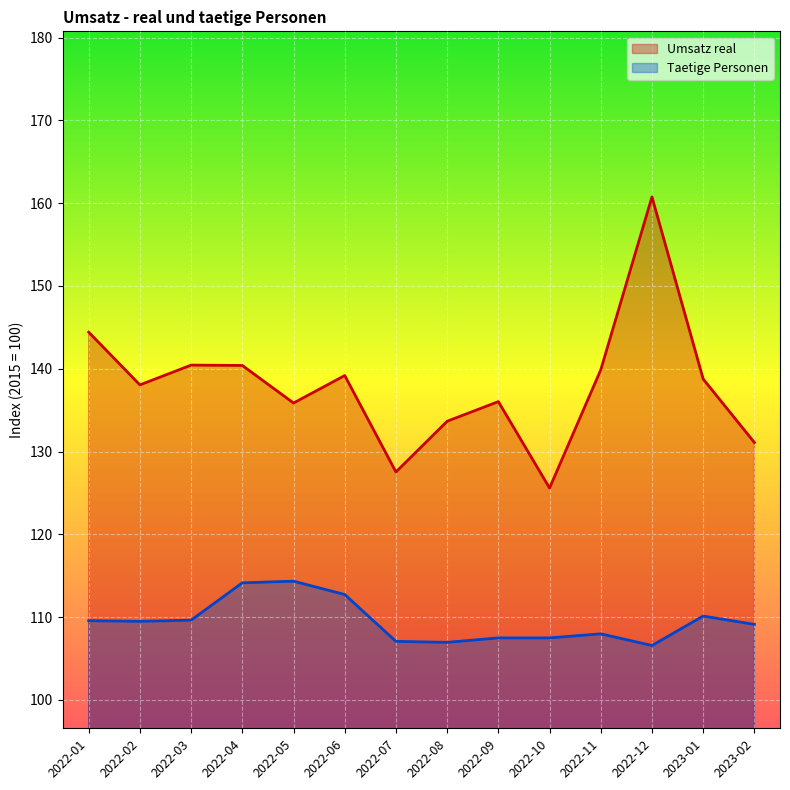

True or false: Umsatz real and Taetige Personen intersect in this chart.

False